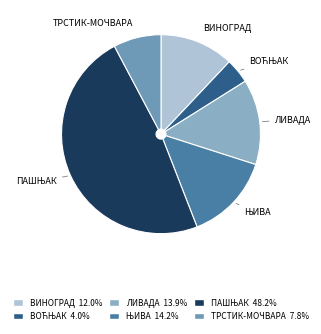

Is ТРСТИК-МОЧВАРА the majority of the pie?

No